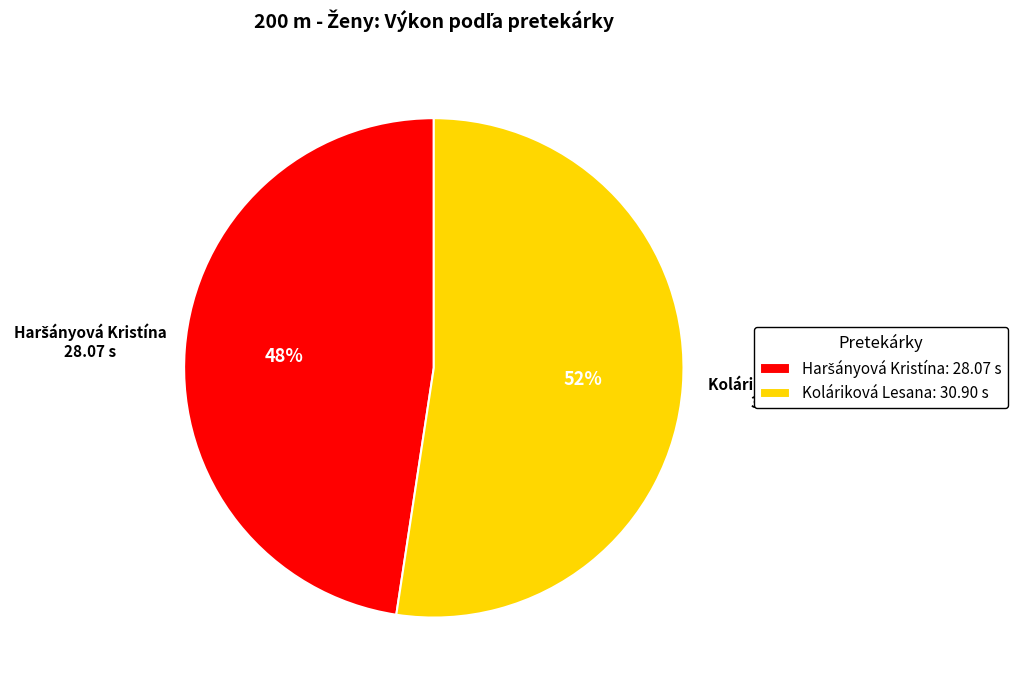

To the nearest percent, what is the average slice percentage?

50%